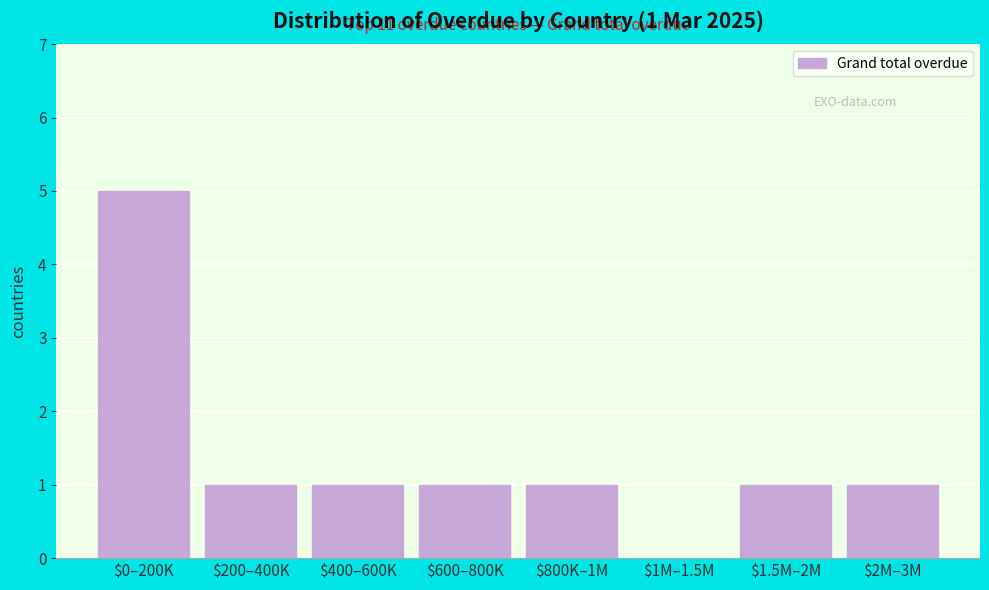

What is the maximum value shown in the chart?

5